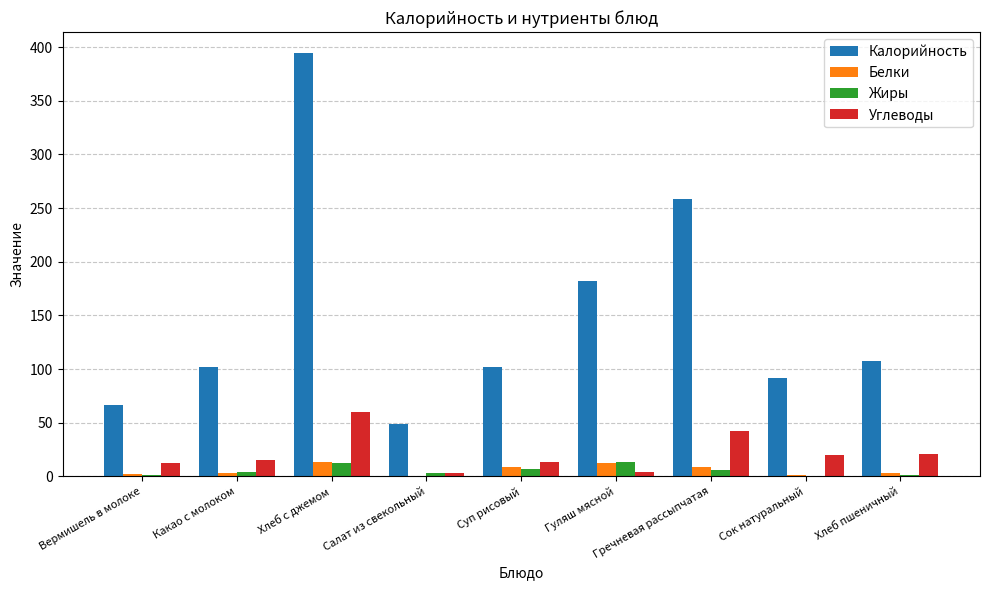

Is it true that Калорийность equals 258.6 at Гречневая рассыпчатая?

True